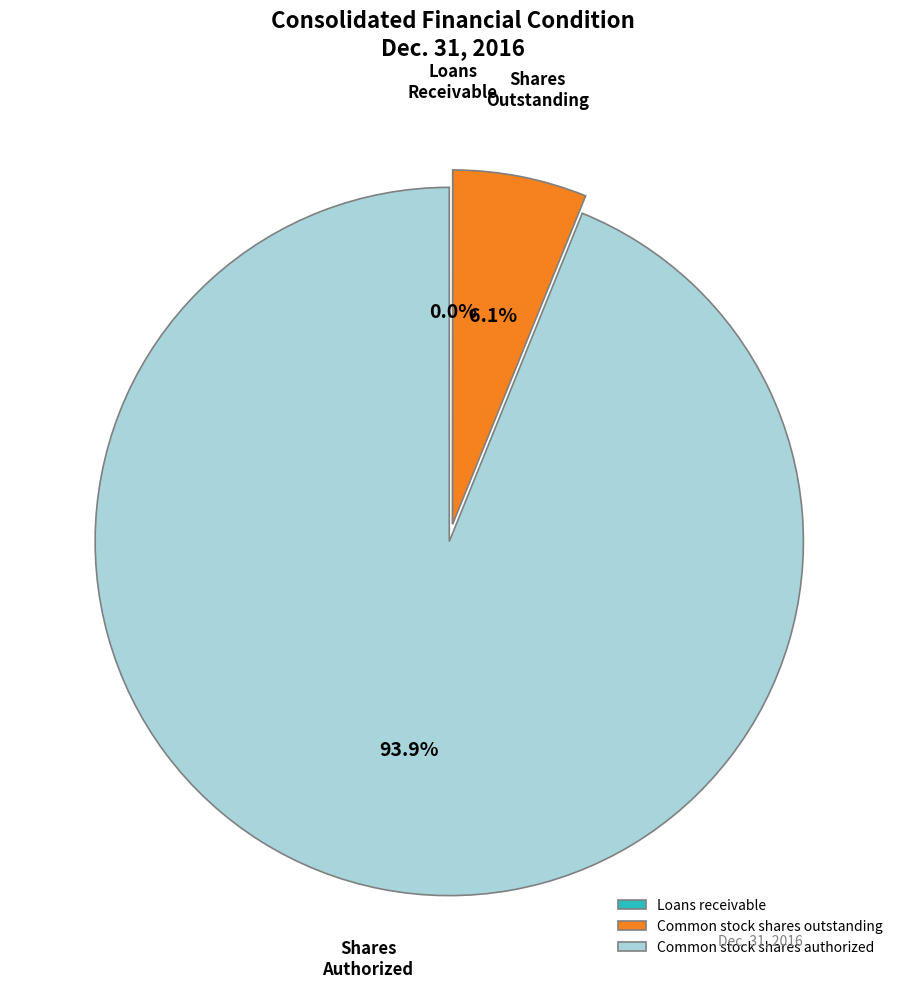

Does any single category account for the majority?

Yes